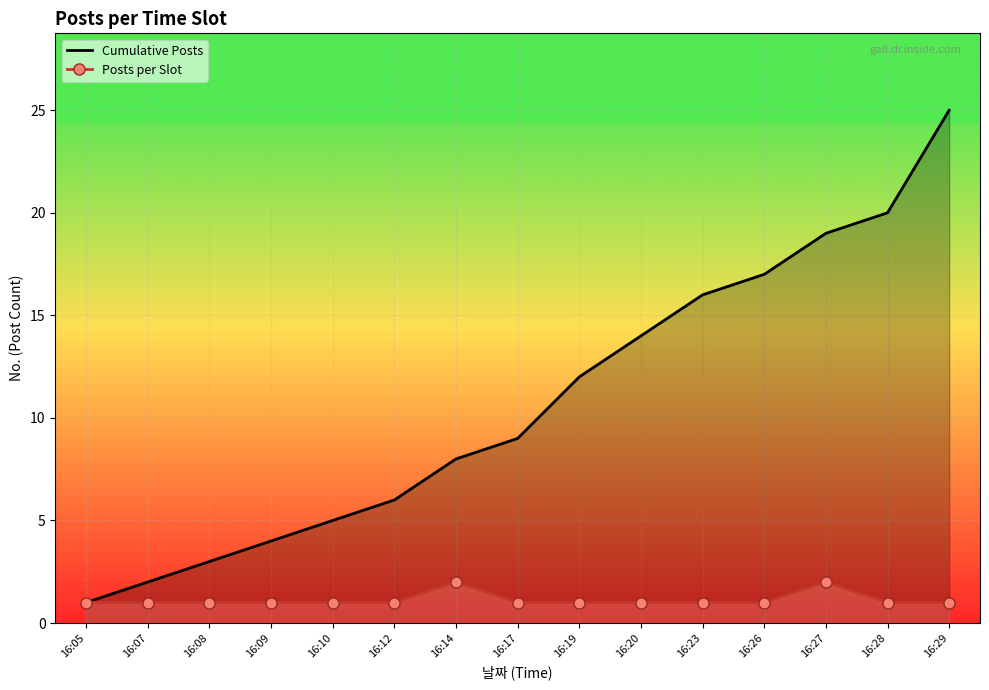

Rank the series at 16:07 from lowest to highest value.

Posts per Slot, Cumulative Posts